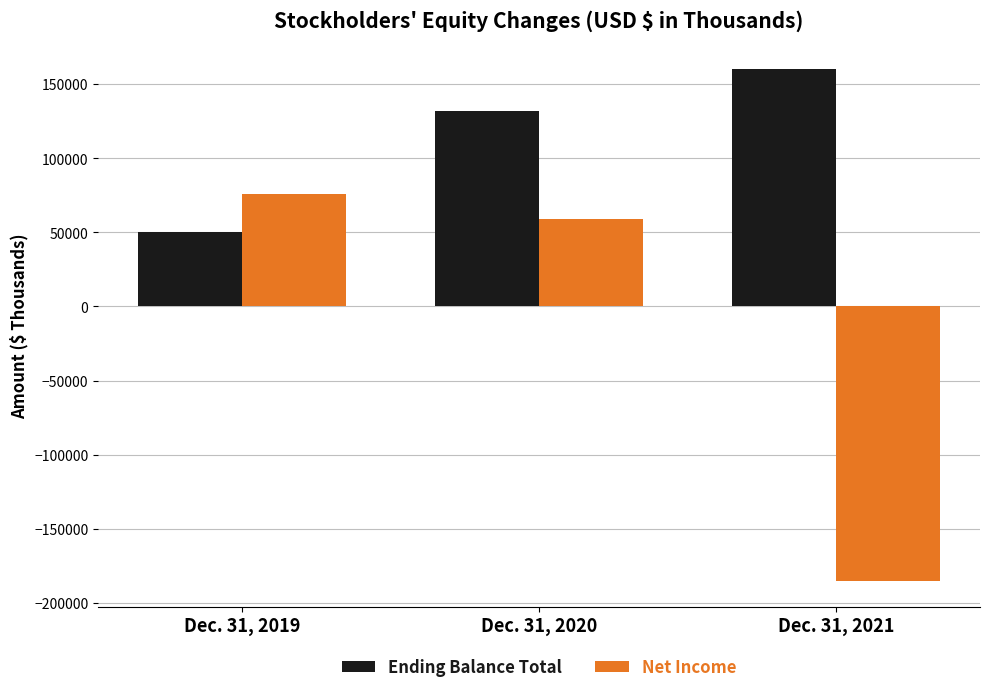

What is the minimum value for Ending Balance Total?

50513